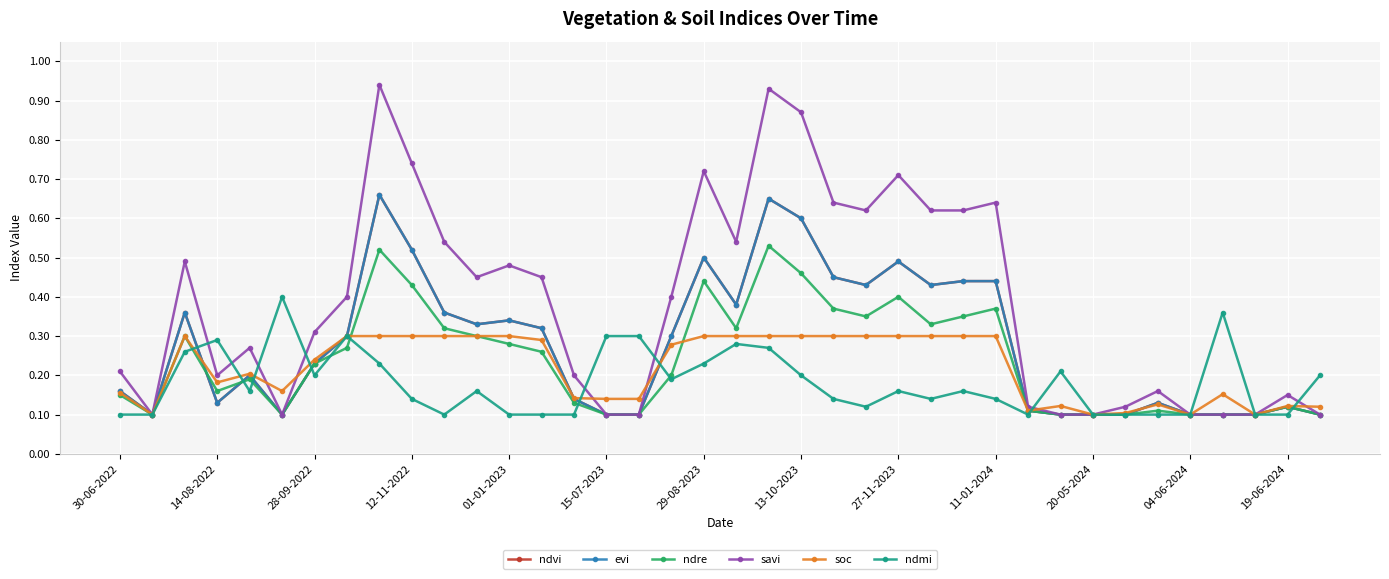

Is this an area chart (filled region under the line)?

No